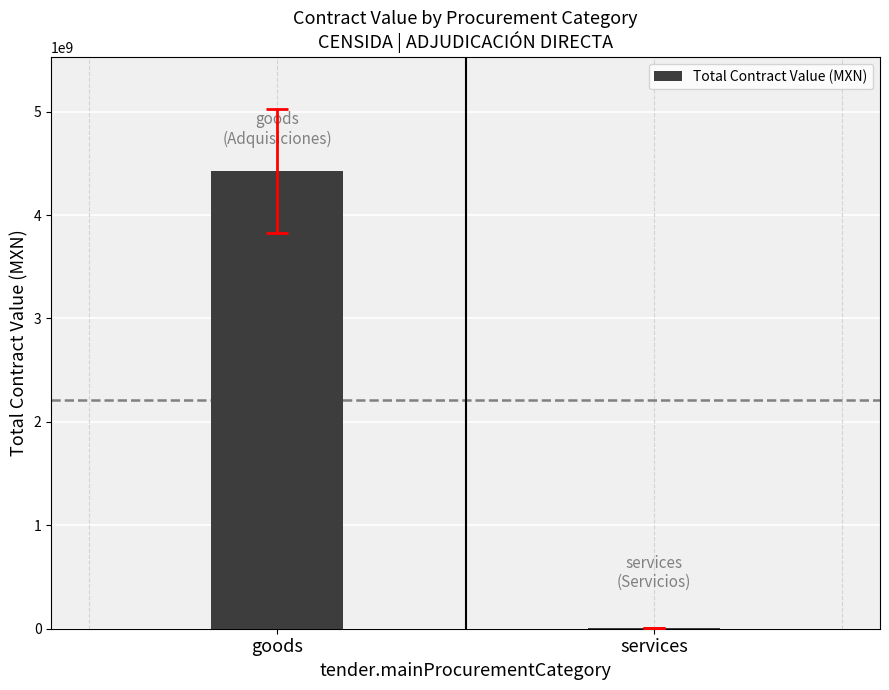

Reading left to right, what are all the values shown in this chart?

goods=4424086143.4	services=7271325.2